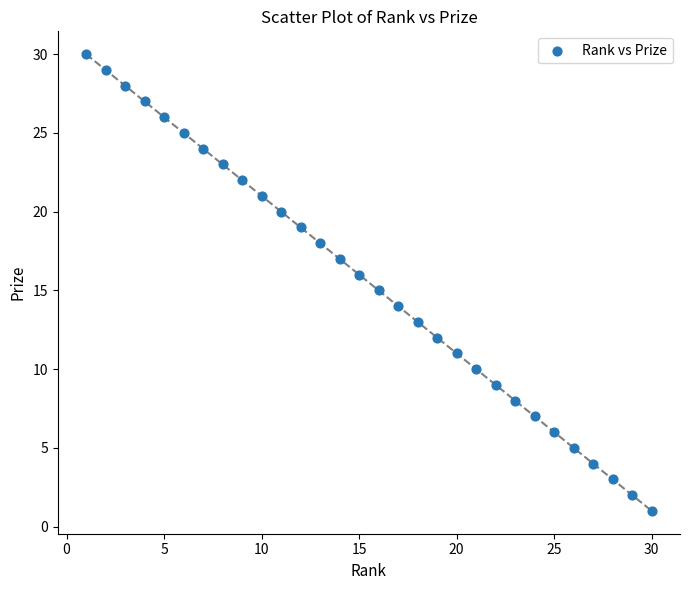

What is the range of X values (max minus min)?

29